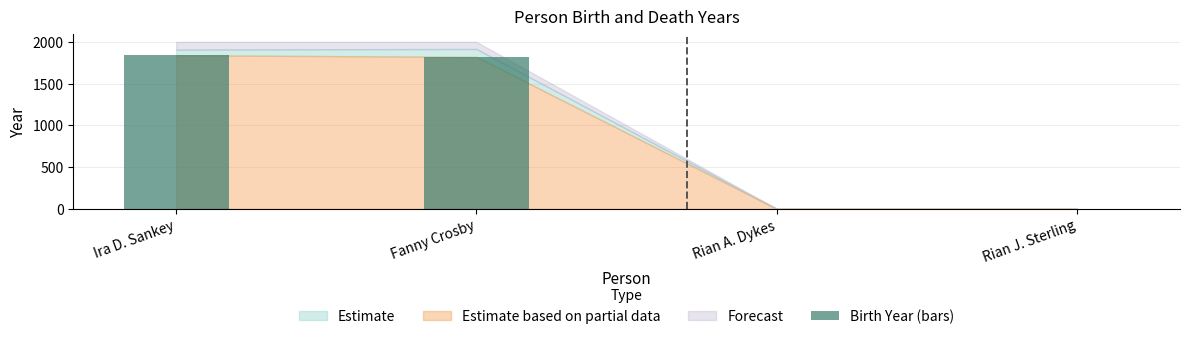

Are the bars horizontal?

No